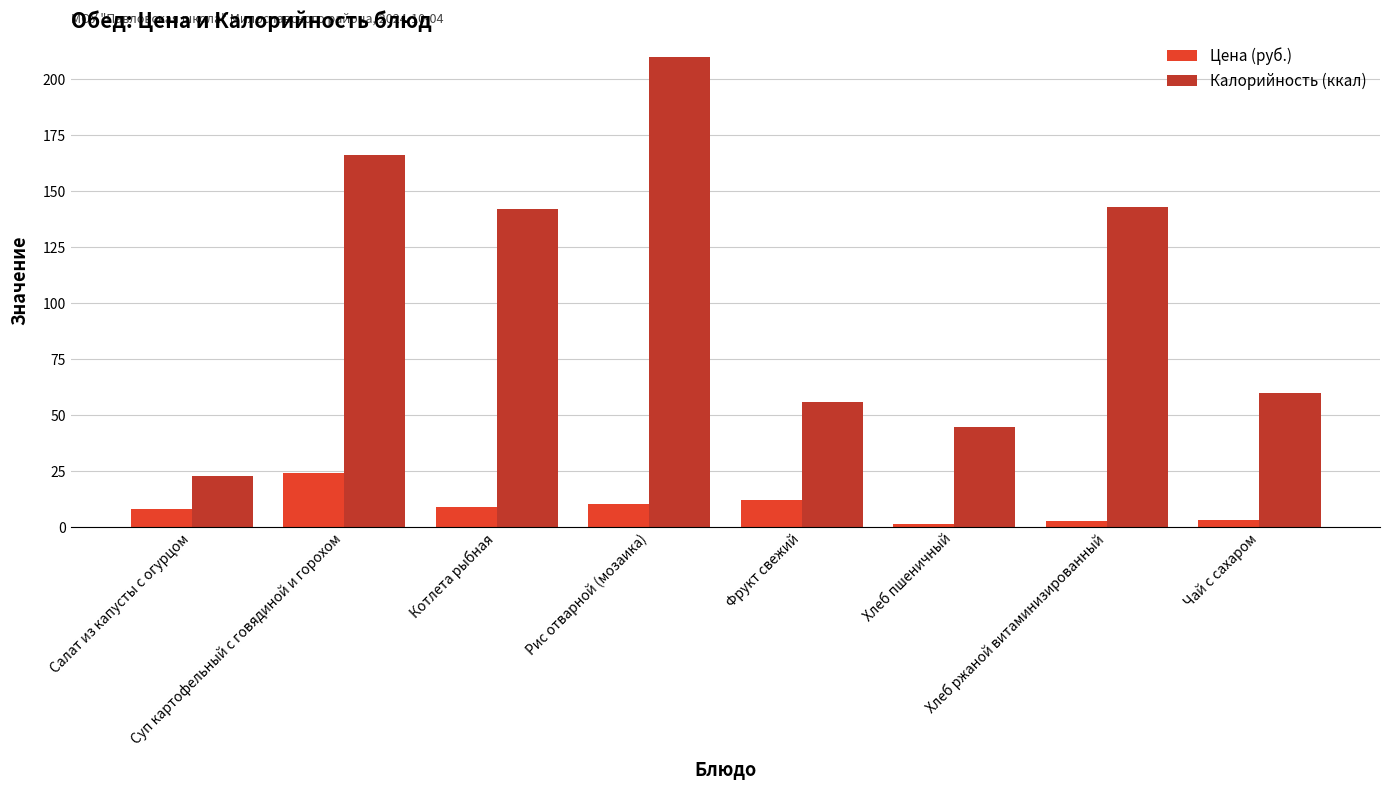

What is the maximum value shown in the chart?

210.0